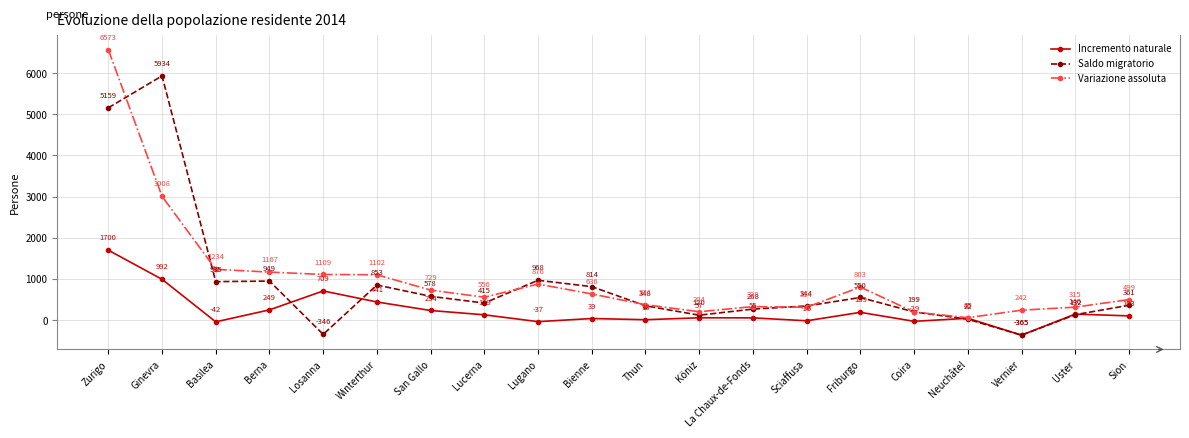

Rank the series at Basilea from lowest to highest value.

Incremento naturale, Saldo migratorio, Variazione assoluta